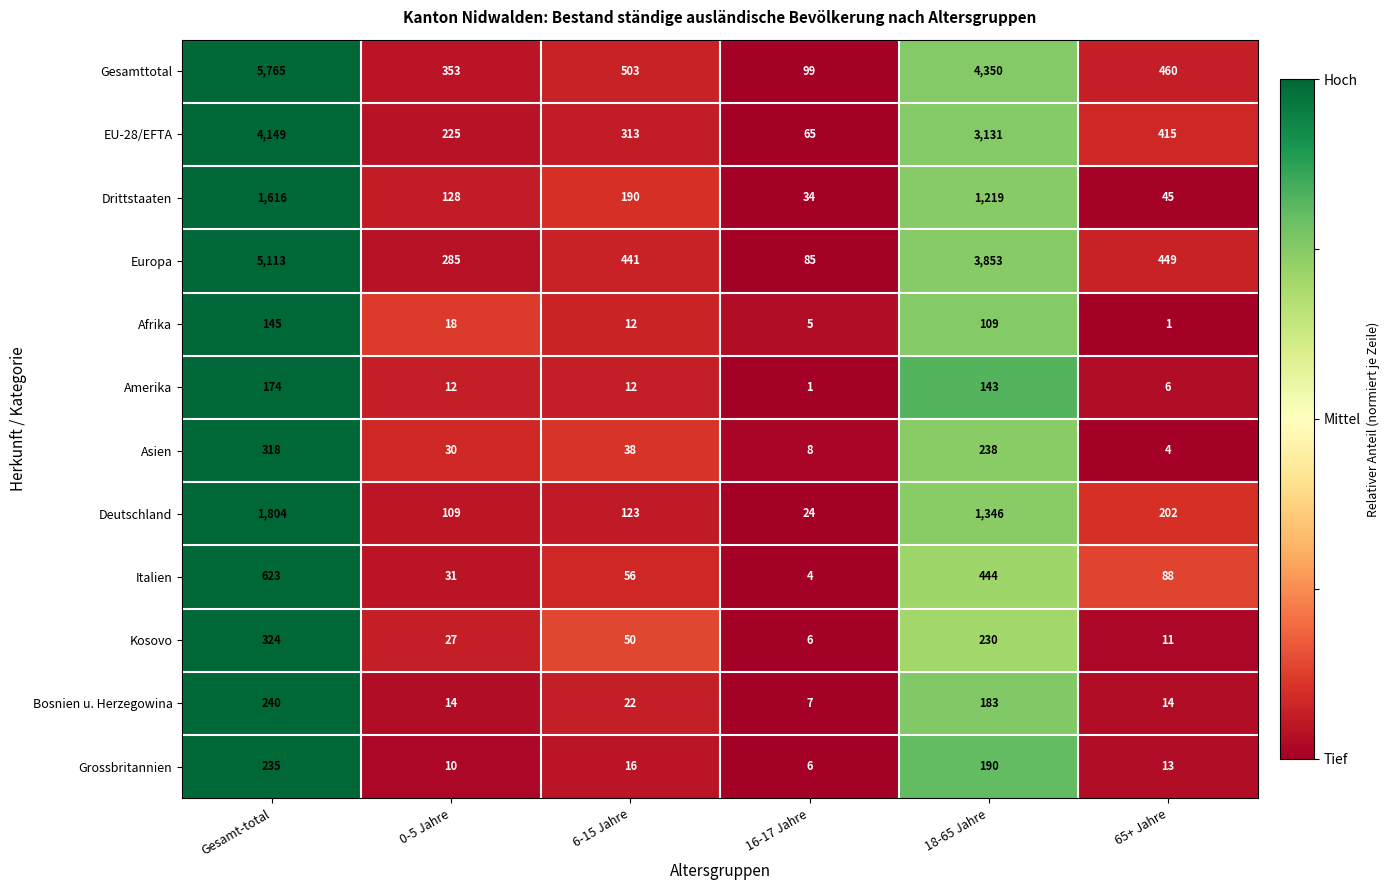

What is the sum of the EU-28/EFTA values at 6-15 Jahre and 18-65 Jahre?

3444